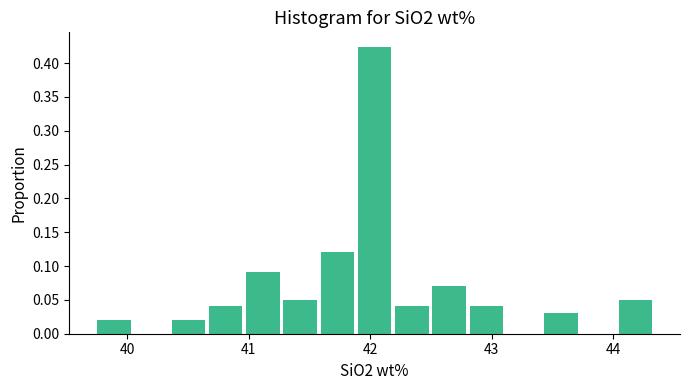

Read against the x-axis, roughly where is the centre of the tallest bar?

42.0